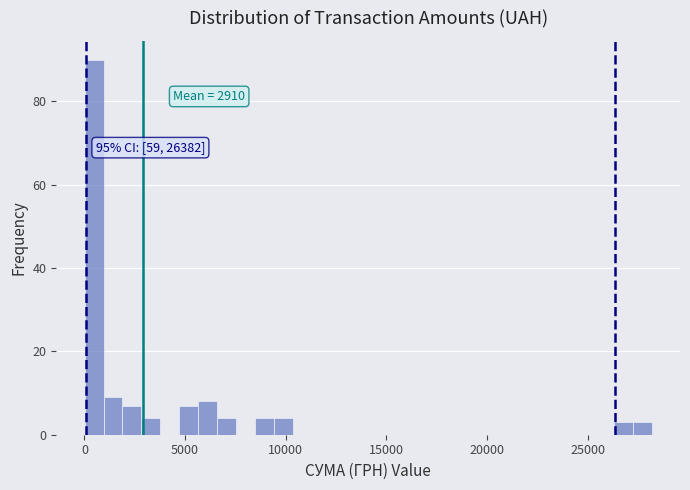

Read against the x-axis, roughly where is the centre of the tallest bar?

500